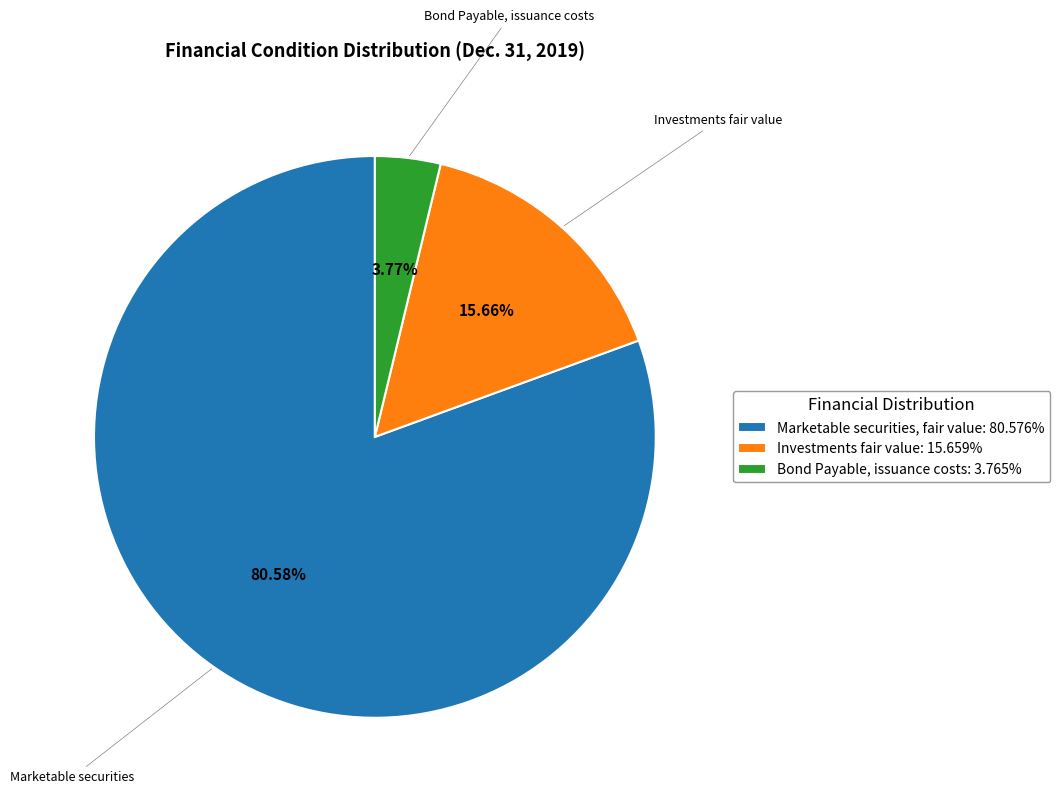

Which category has the smallest portion of the pie?

Bond Payable, issuance costs